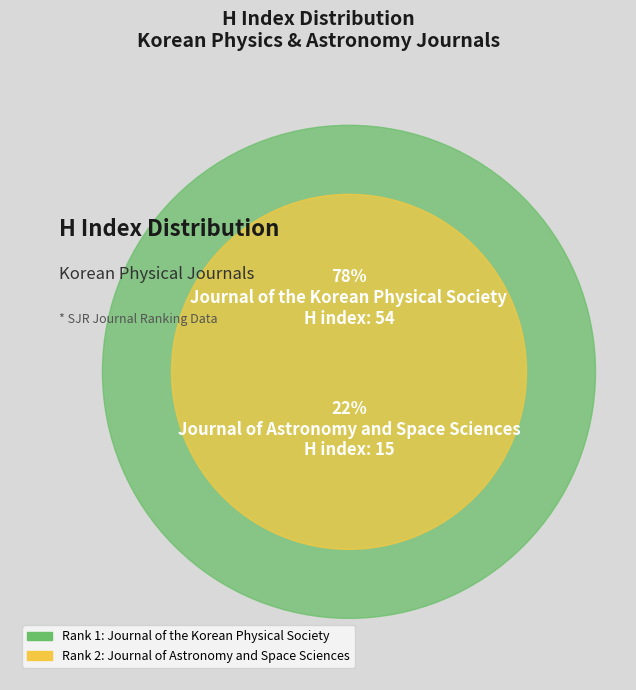

Is Journal of Astronomy and Space Sciences (Rank 2) the majority of the pie?

No